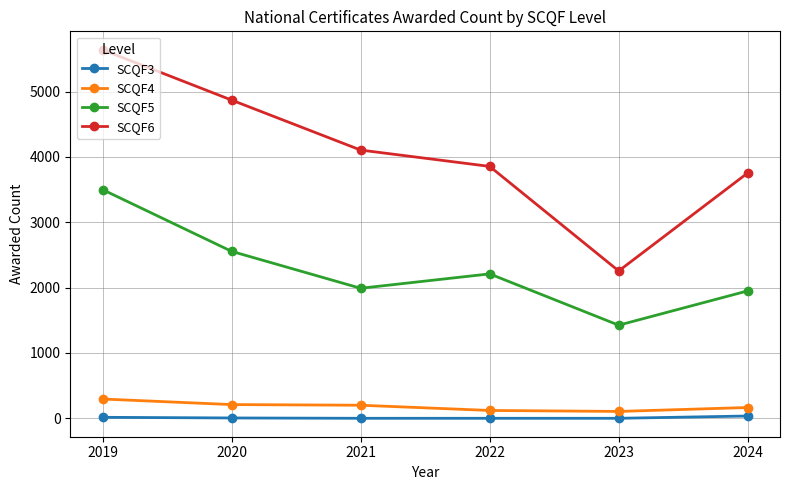

Which category has the highest value across all series?

2019